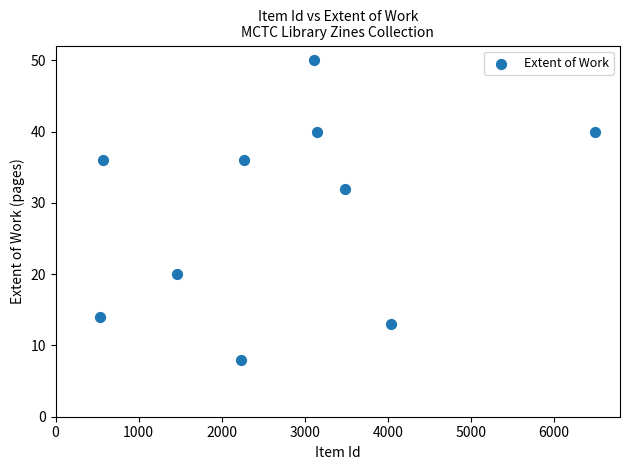

What is the average X value?

2733